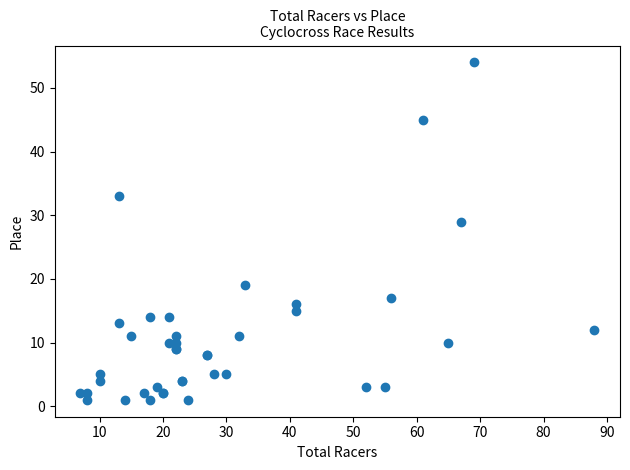

What Y value in the scatter plot is closest to 27?

29